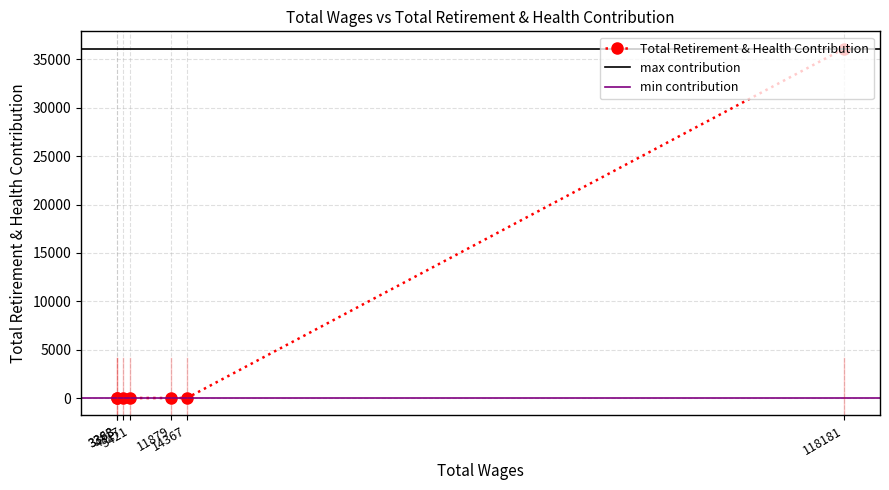

List the labels in order of value, smallest first.

14367, 11879, 5421, 4317, 3383, 3368, 118181